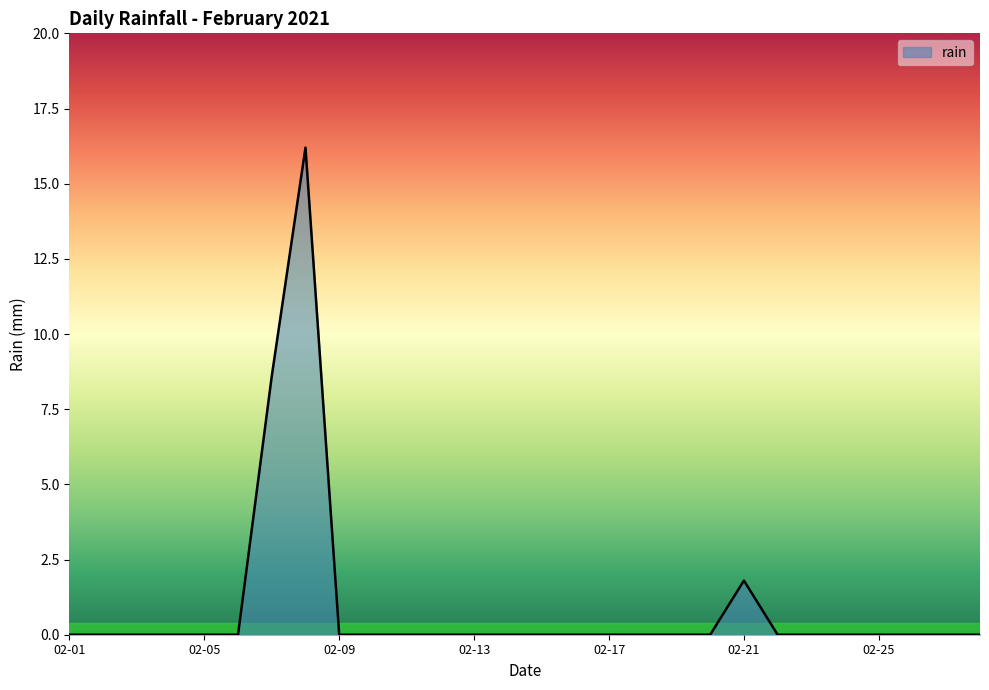

Reading left to right, what are all the values shown in this chart?

0.0	0.0	0.0	0.0	0.0	0.0	8.6	16.2	0.0	0.0	0.0	0.0	0.0	0.0	0.0	0.0	0.0	0.0	0.0	0.0	1.8	0.0	0.0	0.0	0.0	0.0	0.0	0.0